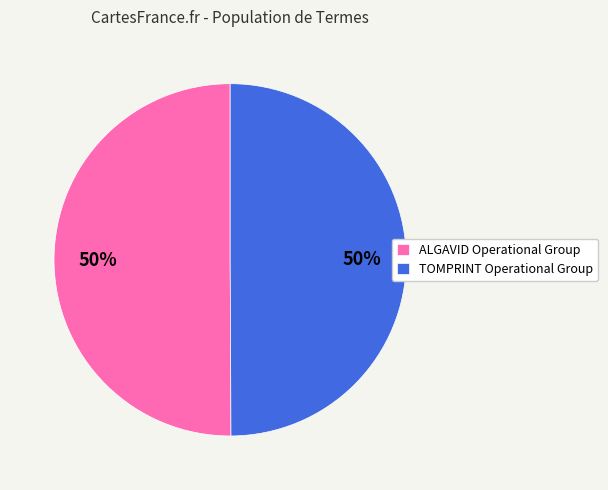

How many segments does this pie chart have?

2